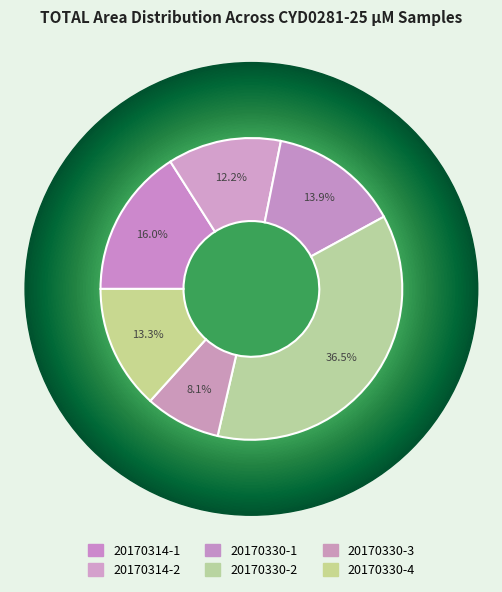

To the nearest percent, what is the average slice percentage?

17%